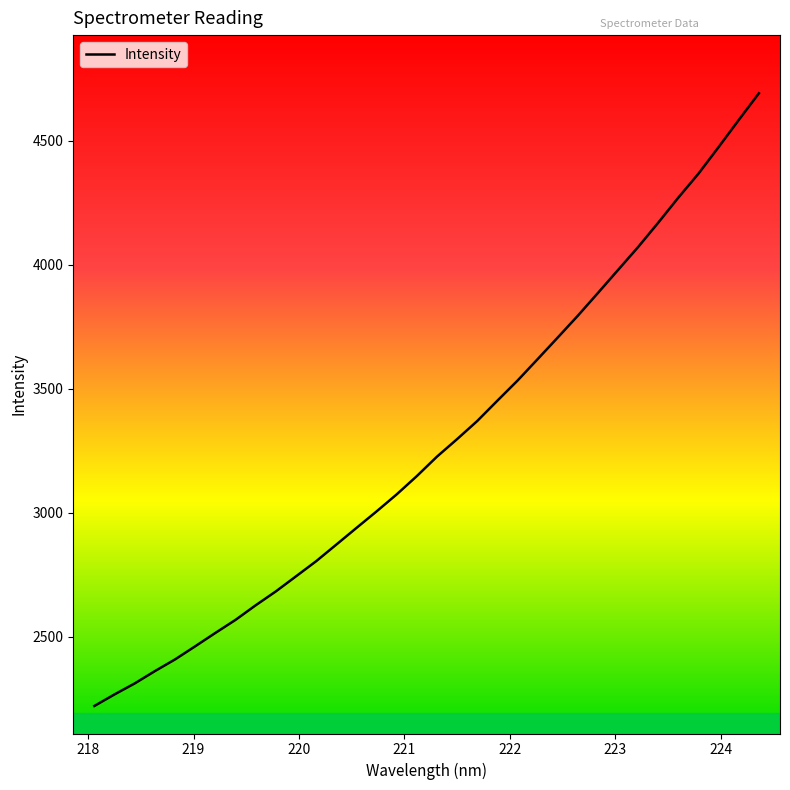

What is the greatest value displayed?

4691.8